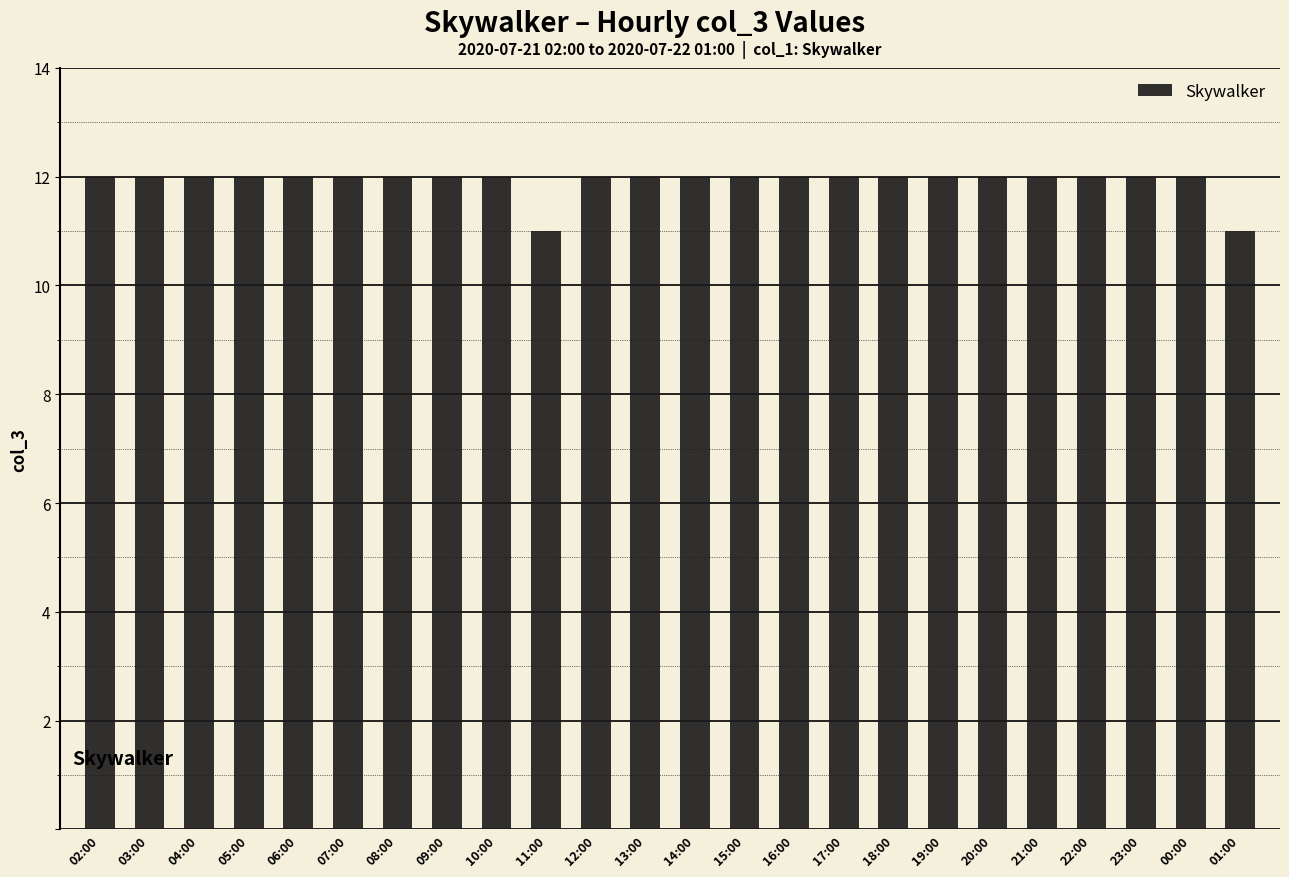

What is the ratio of the value at 11:00 to the value at 19:00?

0.9